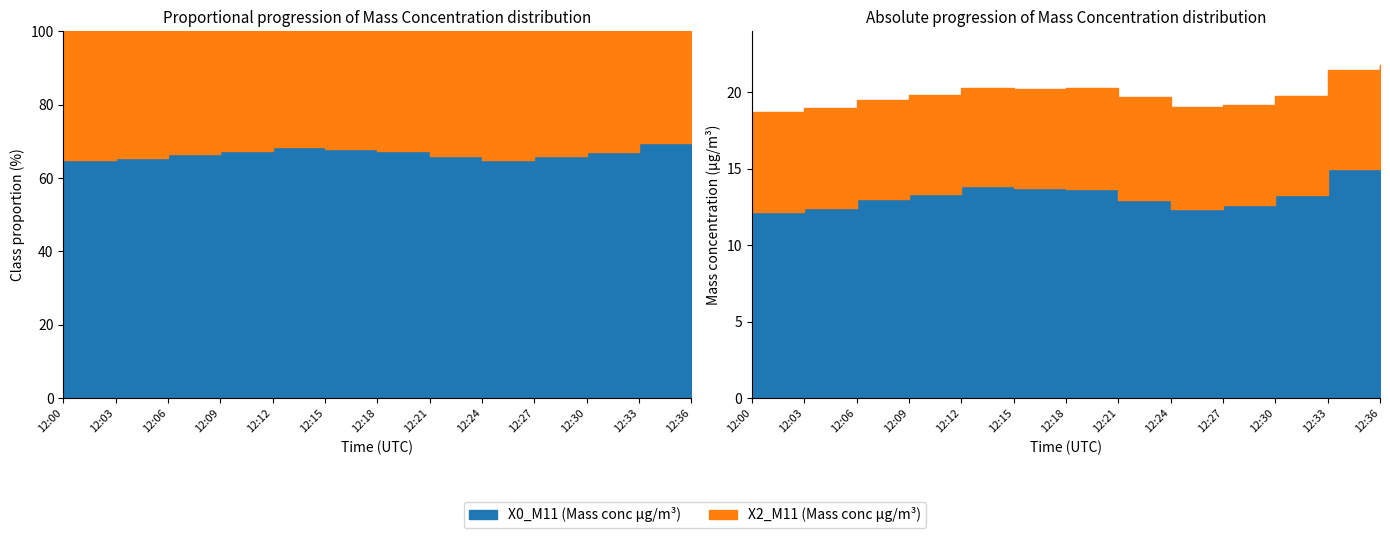

Is it true that X2_M11 (Mass conc μg/m³) equals 1.7 at 12:00?

False